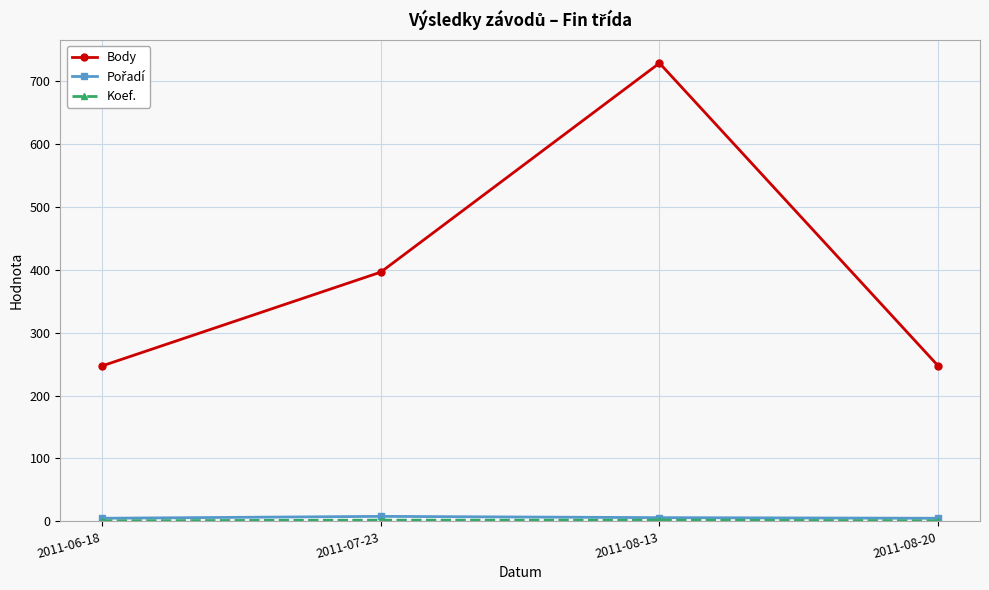

Where is Body nearest to the value 487?

2011-07-23